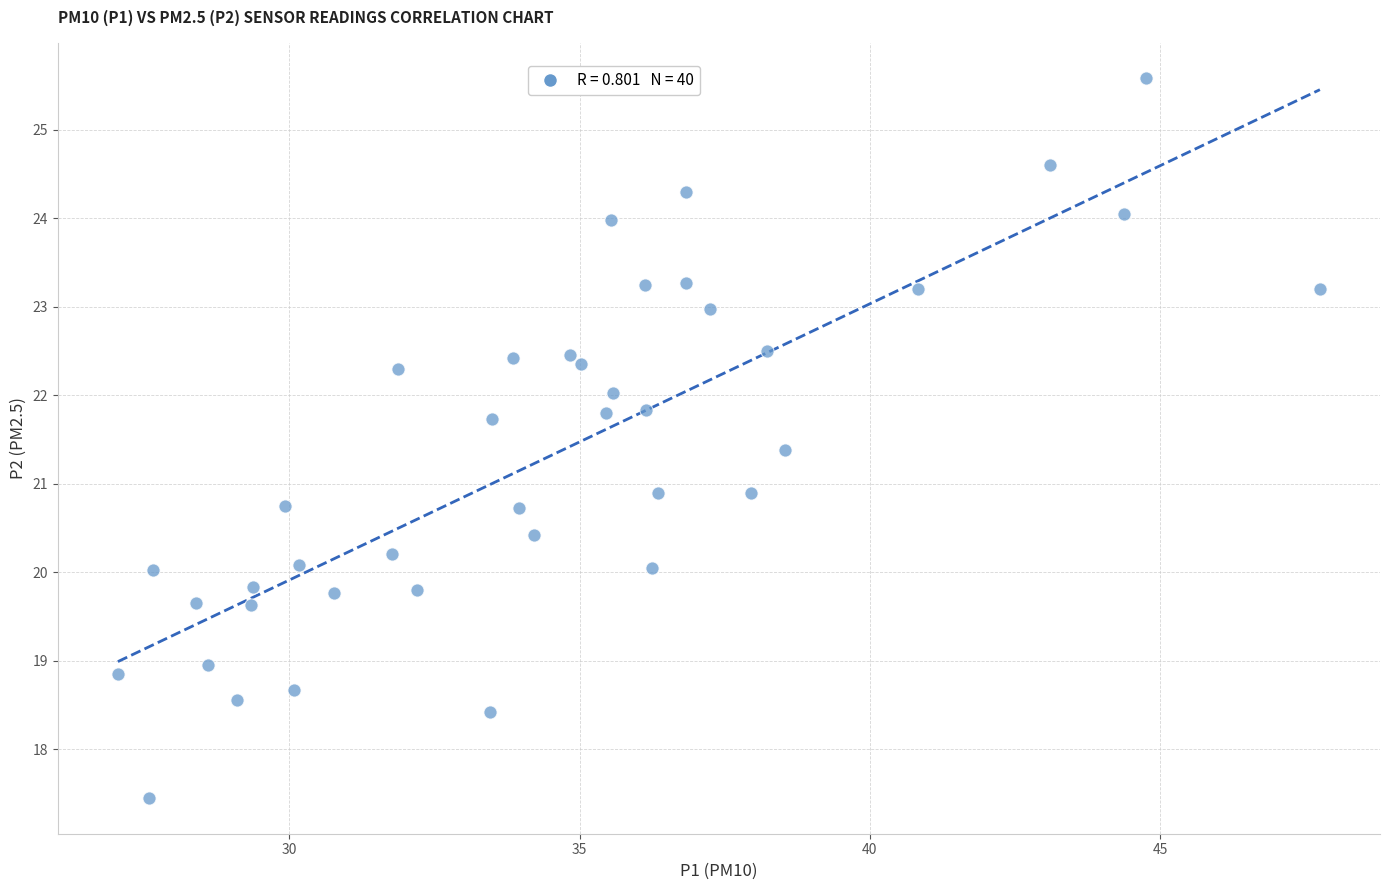

What is the range of Y values (max minus min)?

8.1